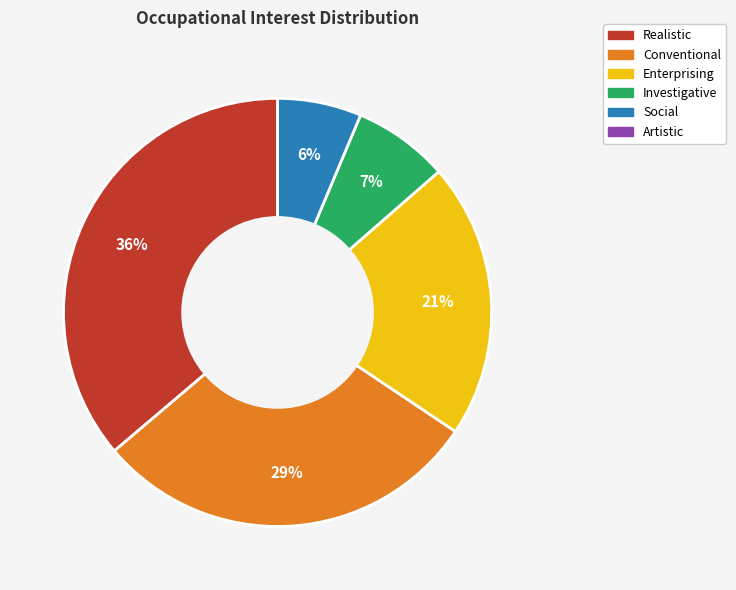

Is there a majority slice in this chart?

No